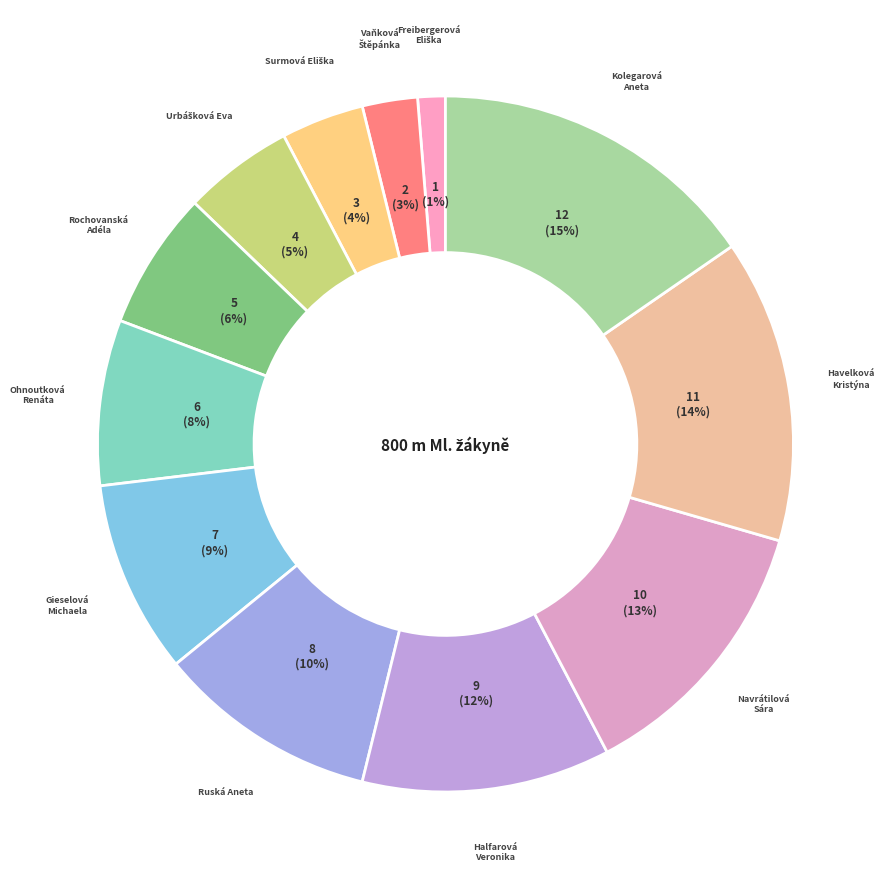

How many slices are in this pie chart?

12